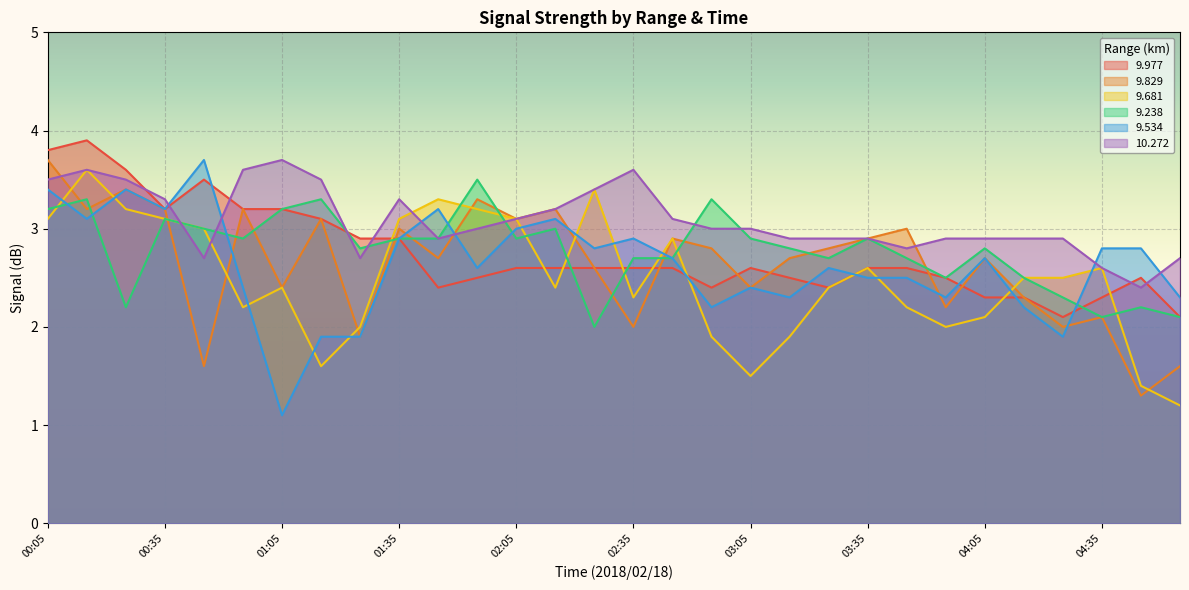

Count the number of categories in the chart.

30